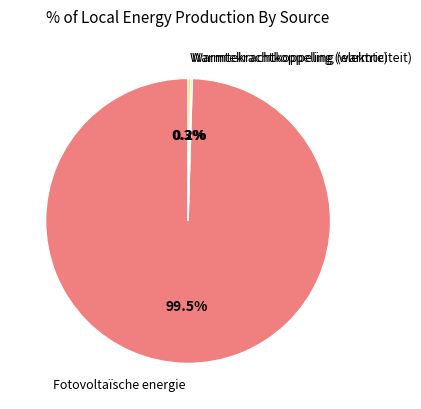

Is there a majority slice in this chart?

Yes